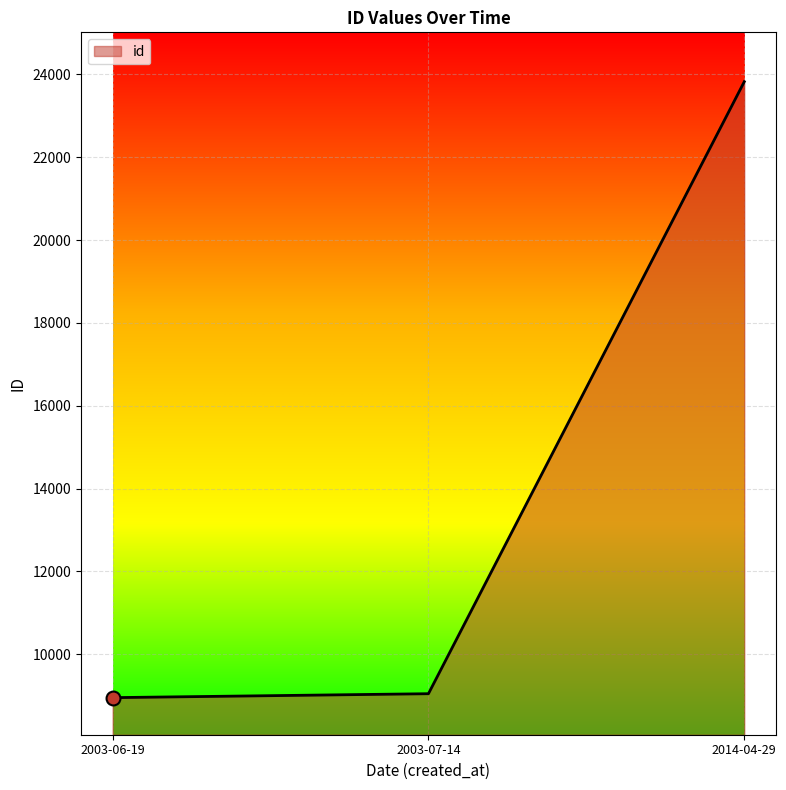

What is the ratio of the value at 2003-06-19 to the value at 2014-04-29?

0.4